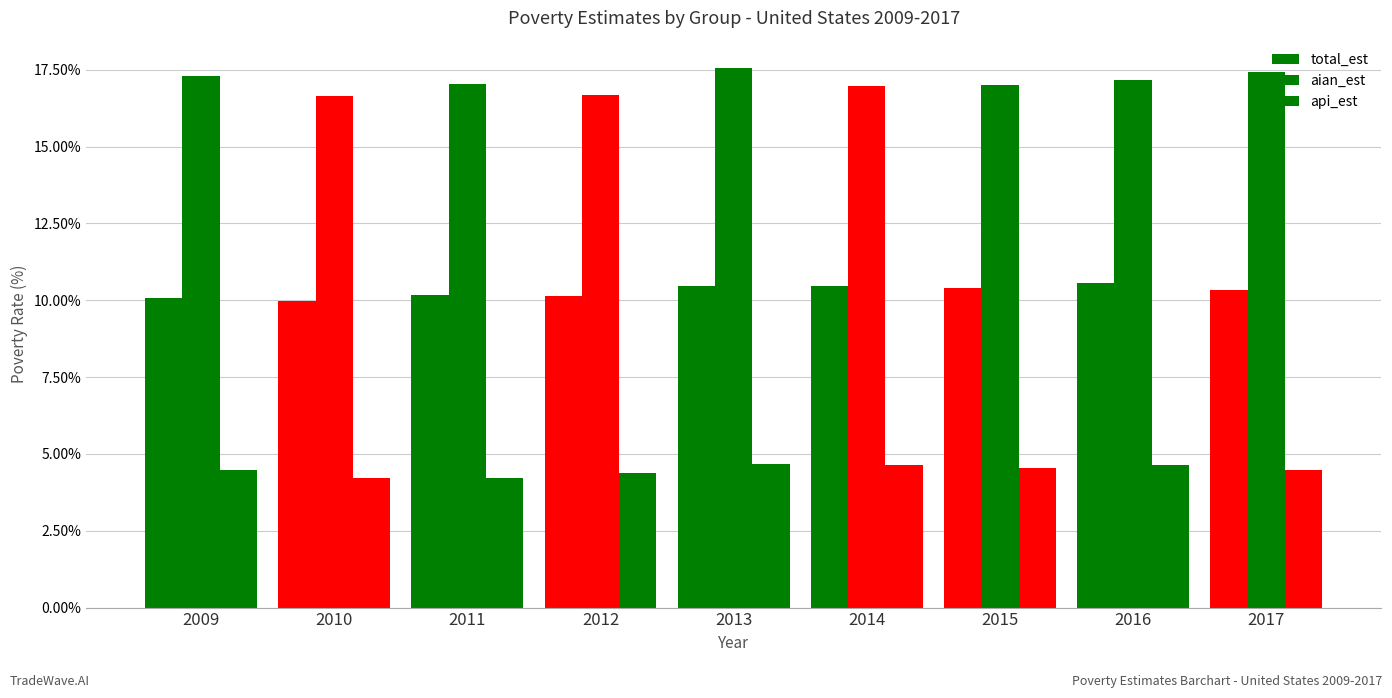

At which label does total_est reach its minimum?

2010